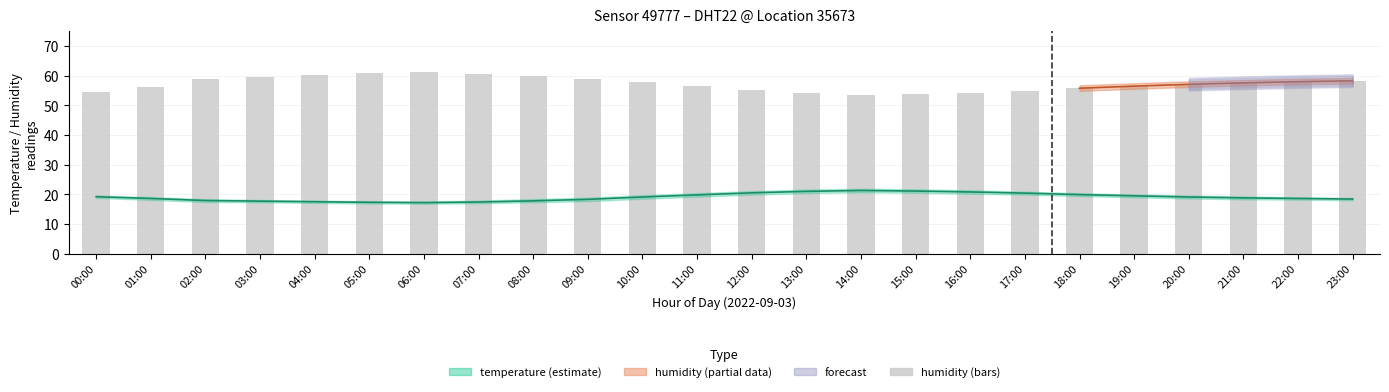

What position from the left is 11:00?

12